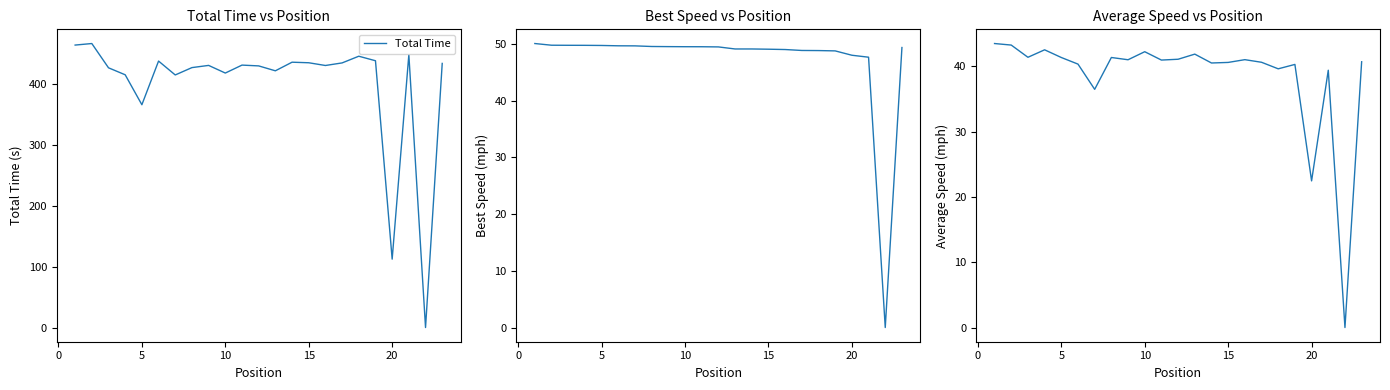

Does the chart have visible grid lines?

No